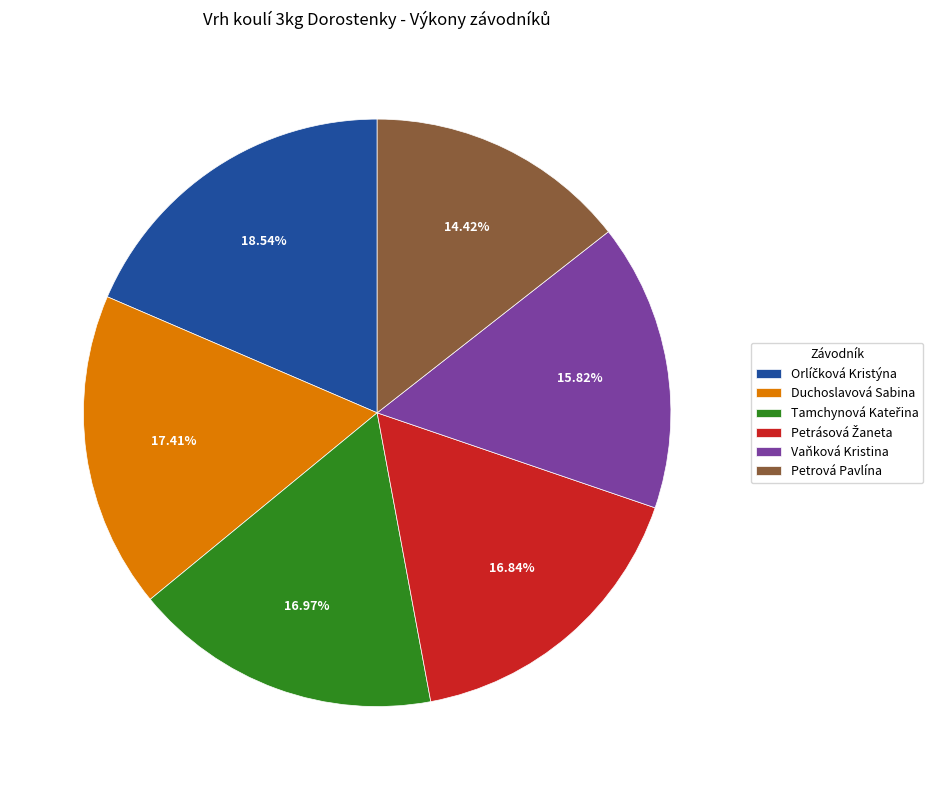

Combined, do Vaňková Kristina and Petrová Pavlína account for over 50%?

No